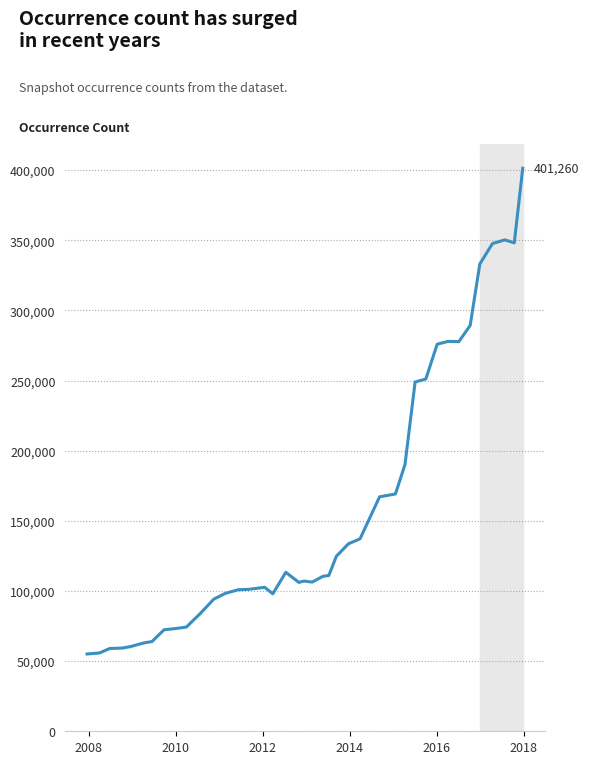

What is the greatest value displayed?

401260